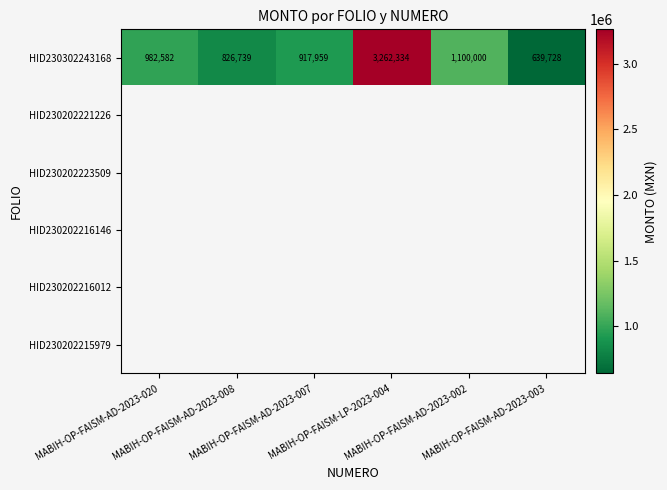

What is the sum of all HID230302243168 values?

7729342.0